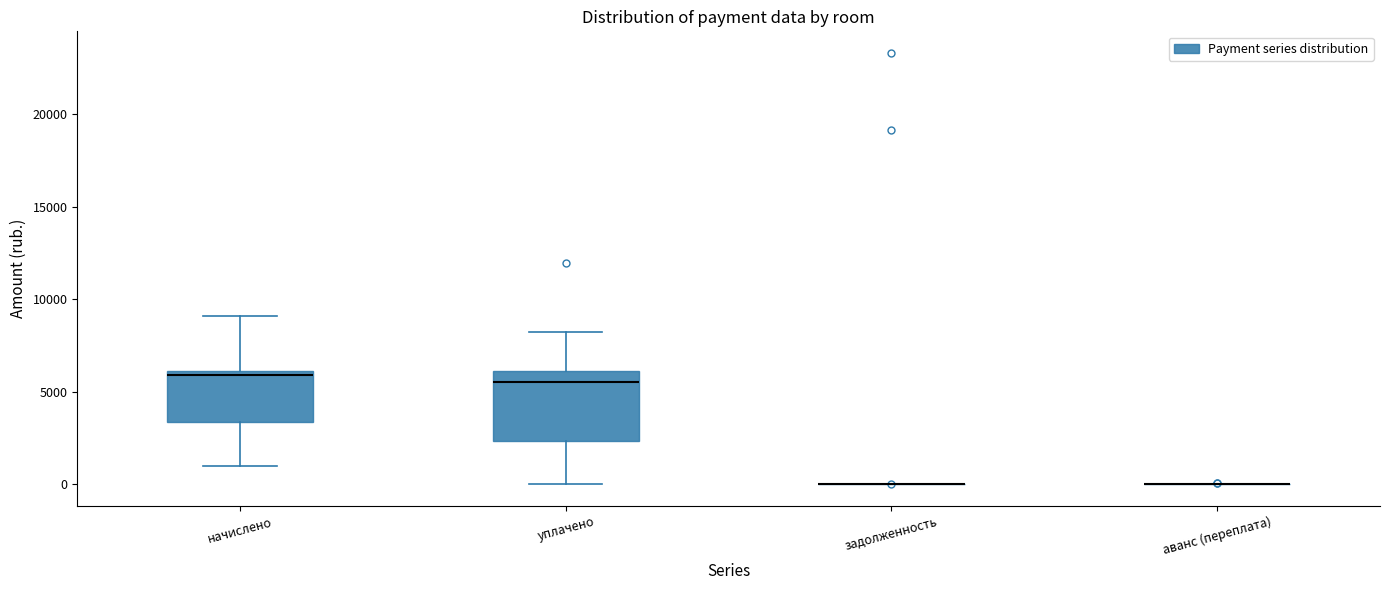

Reading left to right, read every box against the y-axis: the position of its median line, the range the box covers, and the ends of its whiskers. The values are not printed on the chart, so give them approximately, as read against the axis.

начислено: median 6000 (just below the box's upper edge), box 3500 to 6000, whiskers 1000 to 9000
уплачено: median 5500, box 2500 to 6000, whiskers 0 to 8000
задолженность: box collapsed to a line at 0, whiskers 0 to 0
аванс (переплата): box collapsed to a line at 0, whiskers 0 to 0